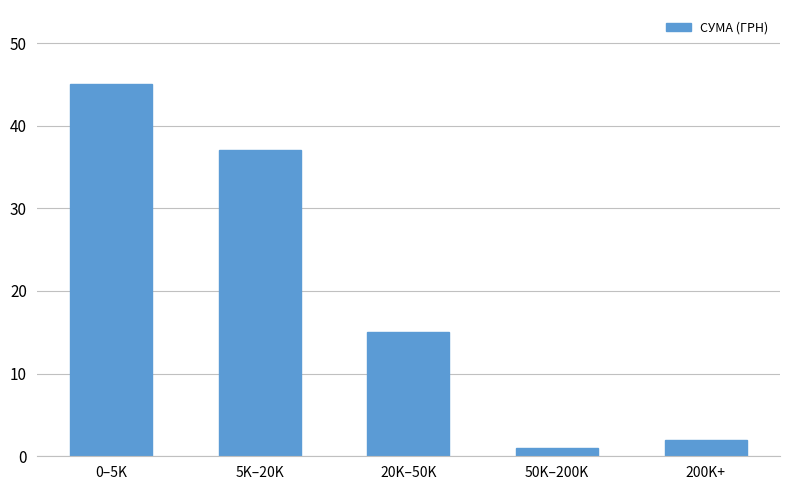

Reading right to left, list all the values displayed in this chart.

2	1	15	37	45